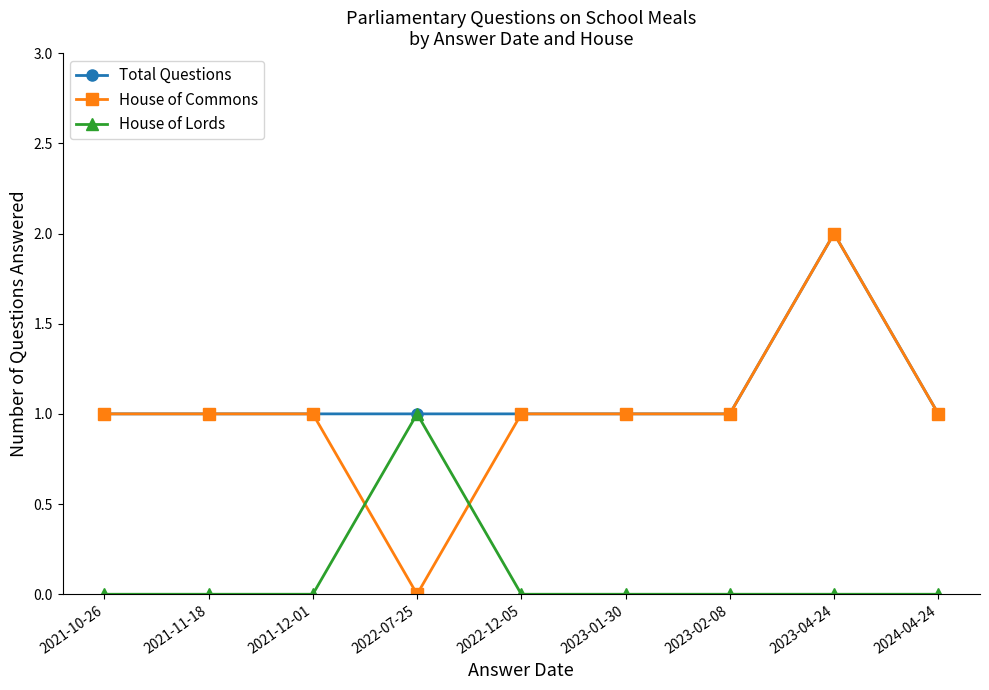

How many times do House of Commons and House of Lords cross each other?

2